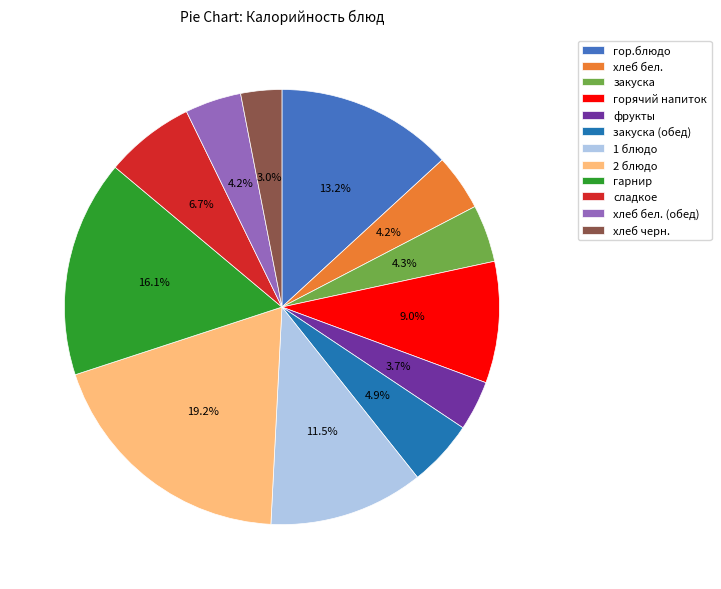

To the nearest percent, what is the difference between the хлеб черн. and горячий напиток slice percentages?

6%